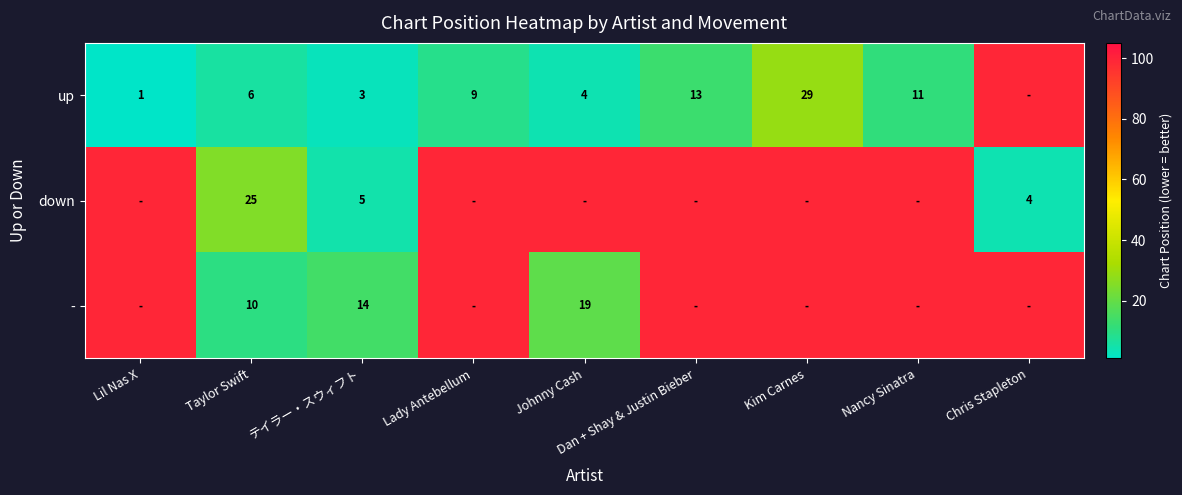

The value of up at Johnny Cash is 4. True or false?

True